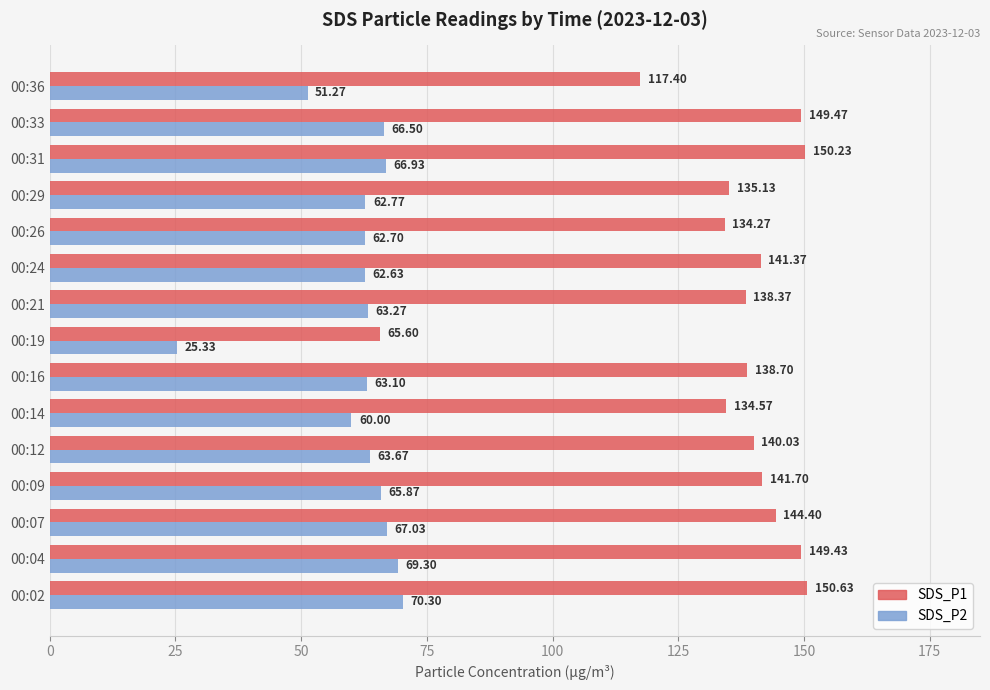

List the series in order of their overall mean, lowest first.

SDS_P2, SDS_P1